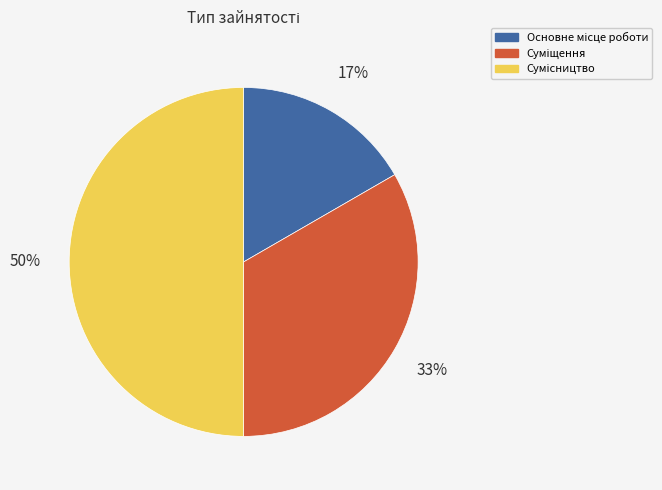

To the nearest percent, what is the difference between the largest and smallest slice percentages?

33%